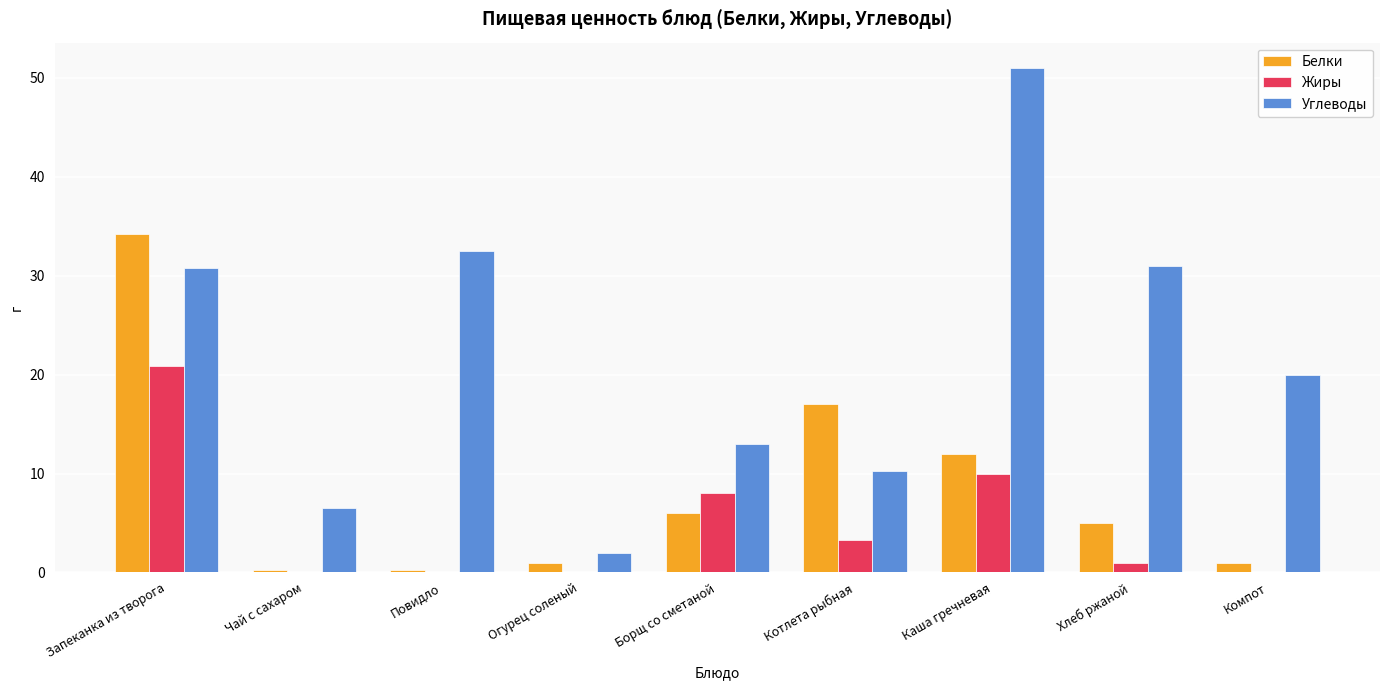

The Жиры series shows 12.0 at Огурец соленый. True or false?

False